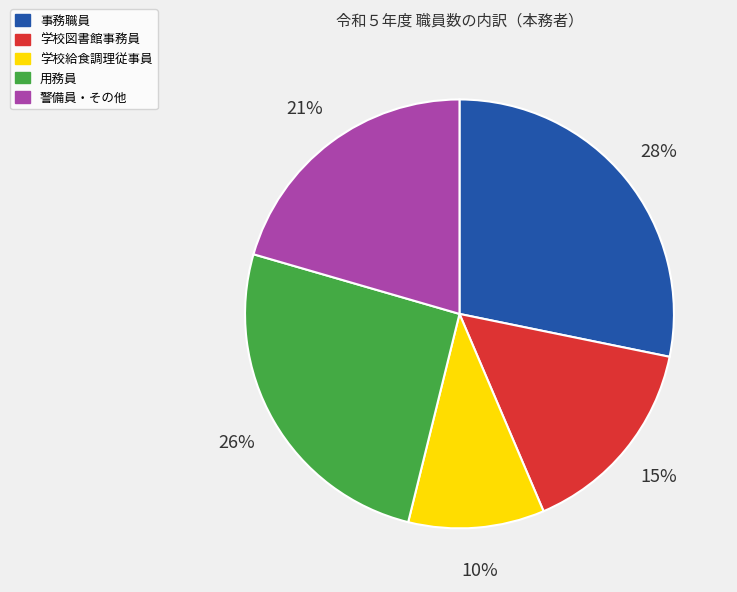

How many slices are in this pie chart?

5